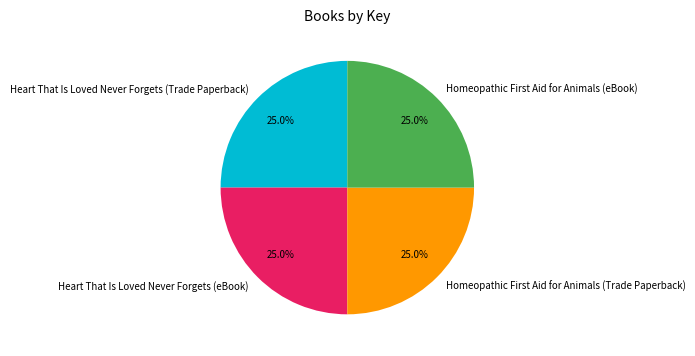

The Heart That Is Loved Never Forgets (eBook) slice represents 33% of the pie. True or false?

False